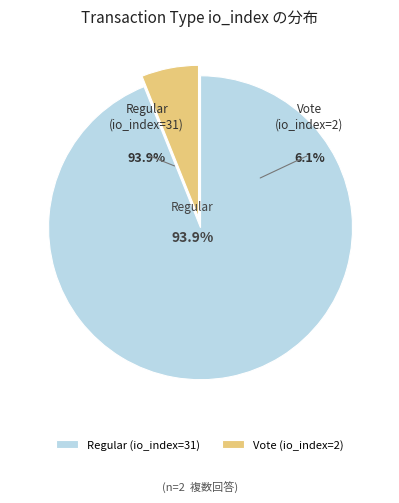

Between Vote (io_index=2) and Regular (io_index=31), which is larger?

Regular (io_index=31)